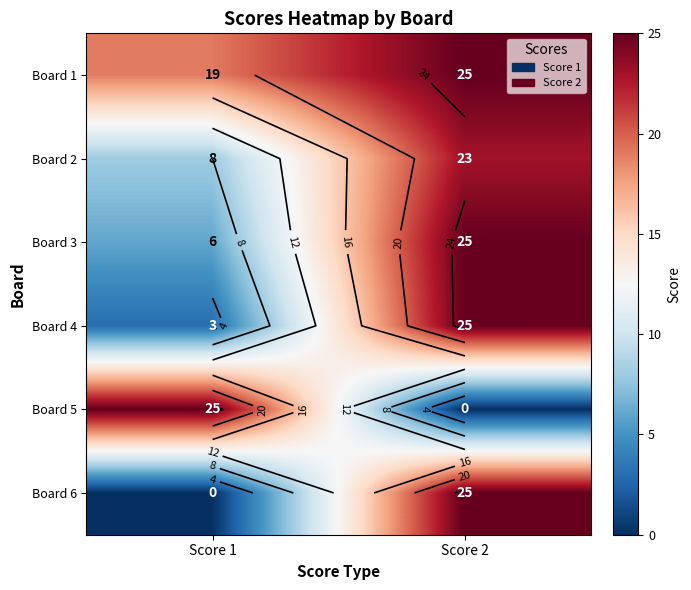

What is the sum of the Board 3 values at Score 2 and Score 1?

31